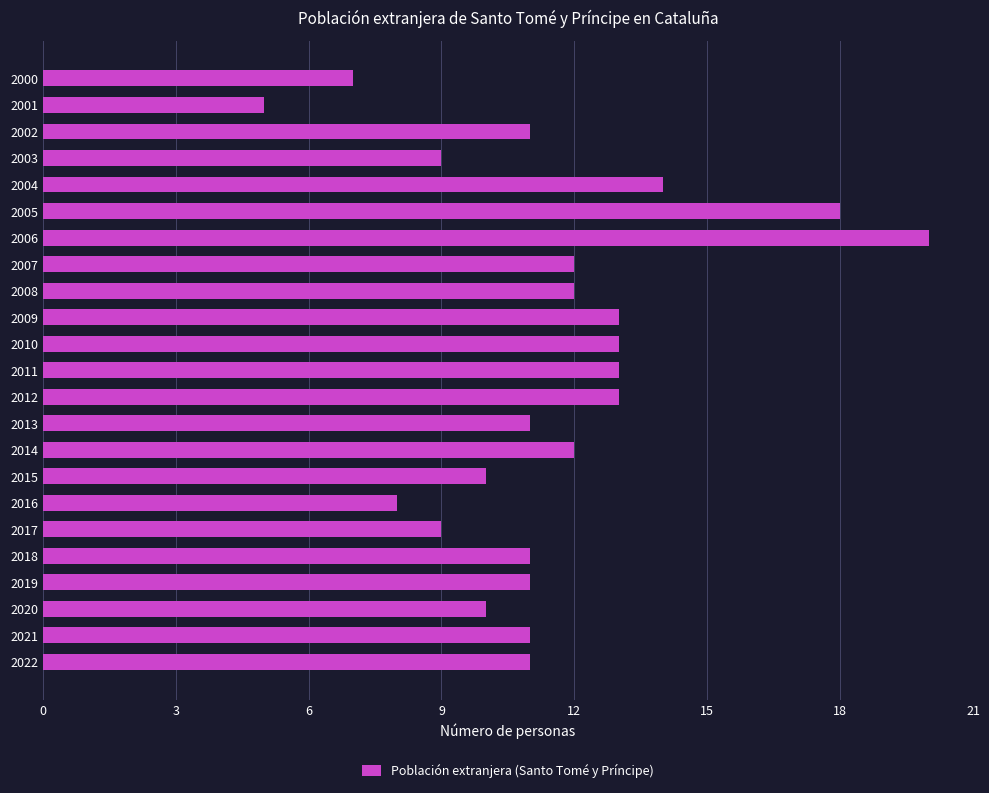

What is the greatest value displayed?

20